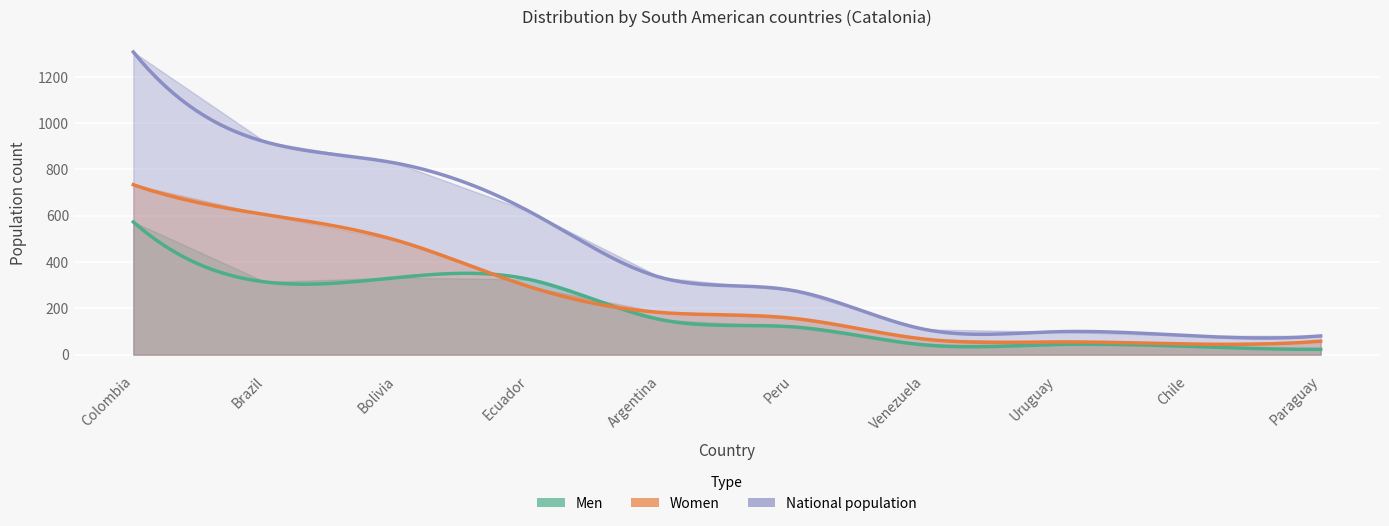

Which label corresponds to the largest value in the chart?

Colombia